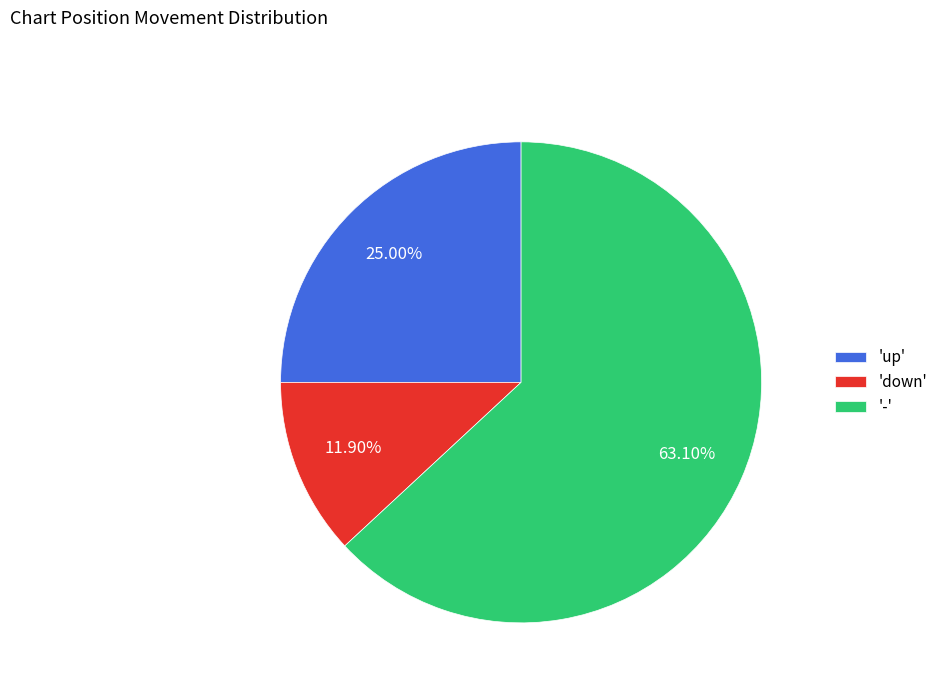

Does any single category account for the majority?

Yes